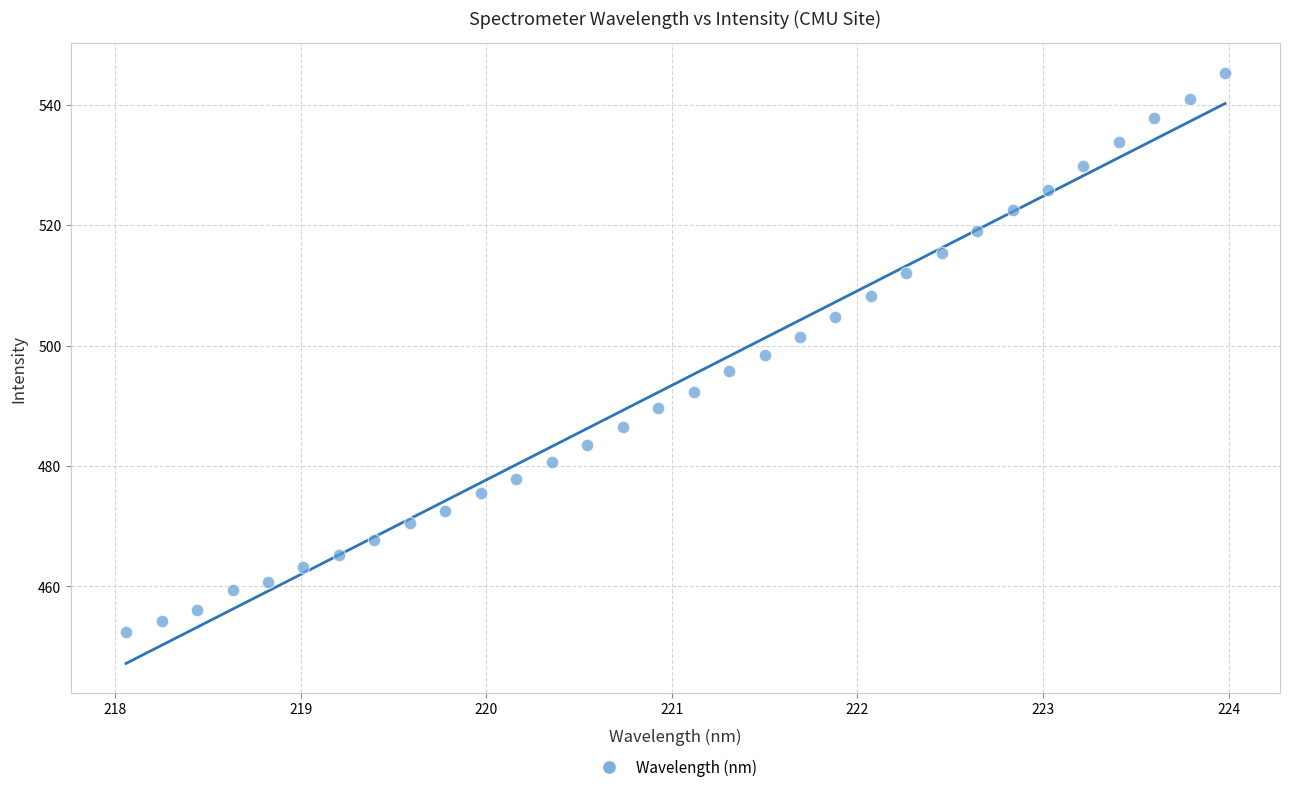

What is the range of Y values (max minus min)?

92.9